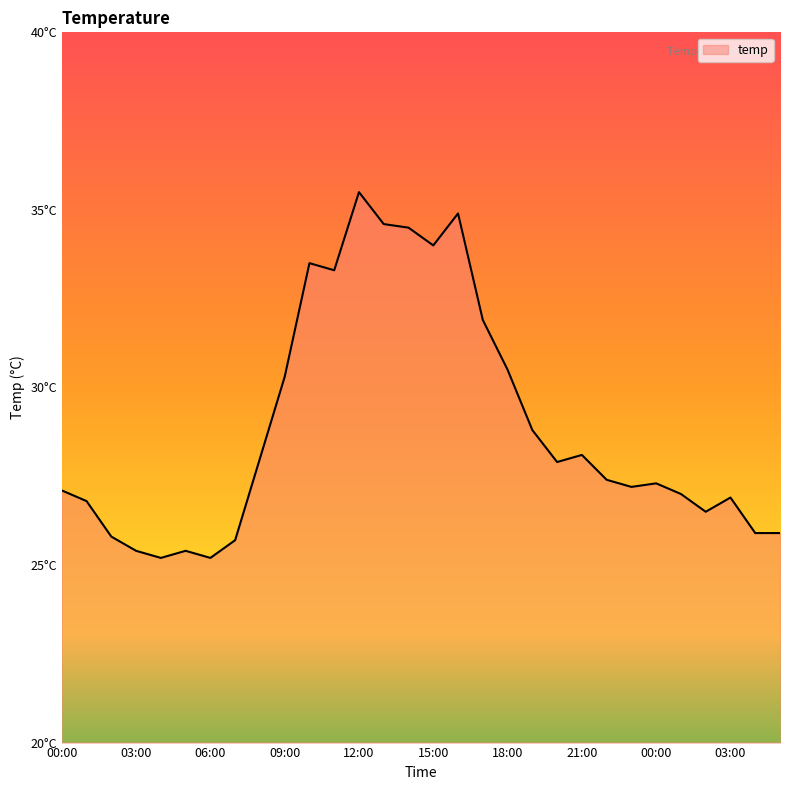

Is this an area chart (filled region under the line)?

Yes